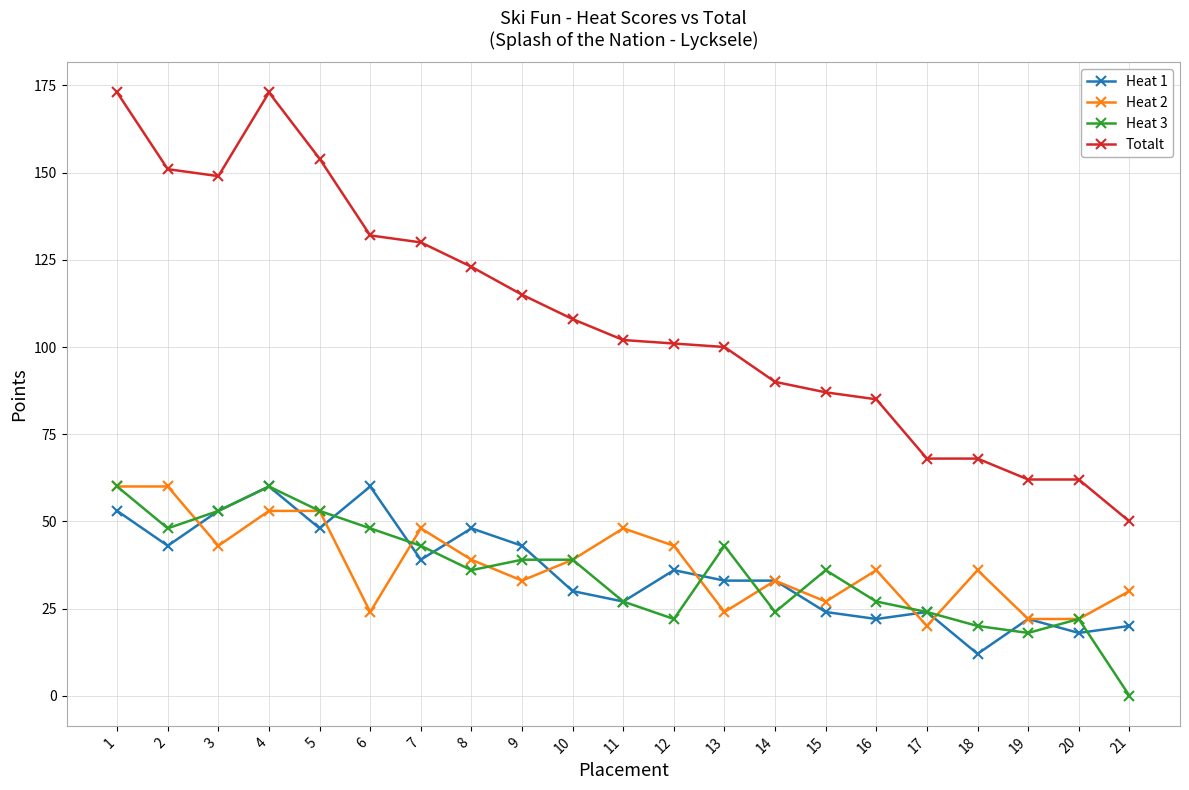

Does the chart have visible grid lines?

Yes